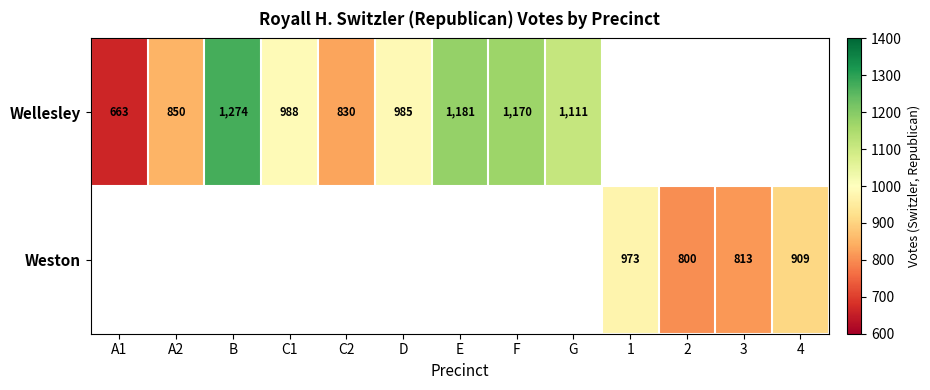

Is it true that Wellesley equals 1170 at F?

True